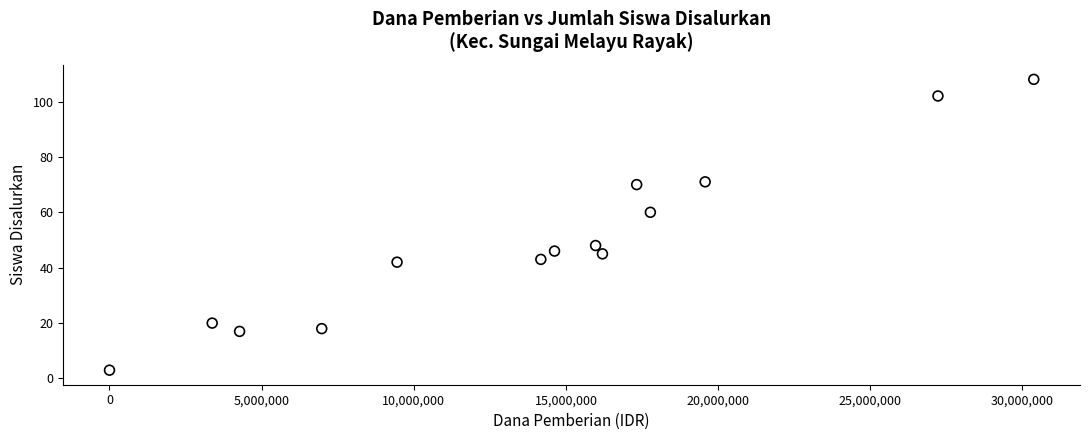

What is the range of Y values (max minus min)?

105